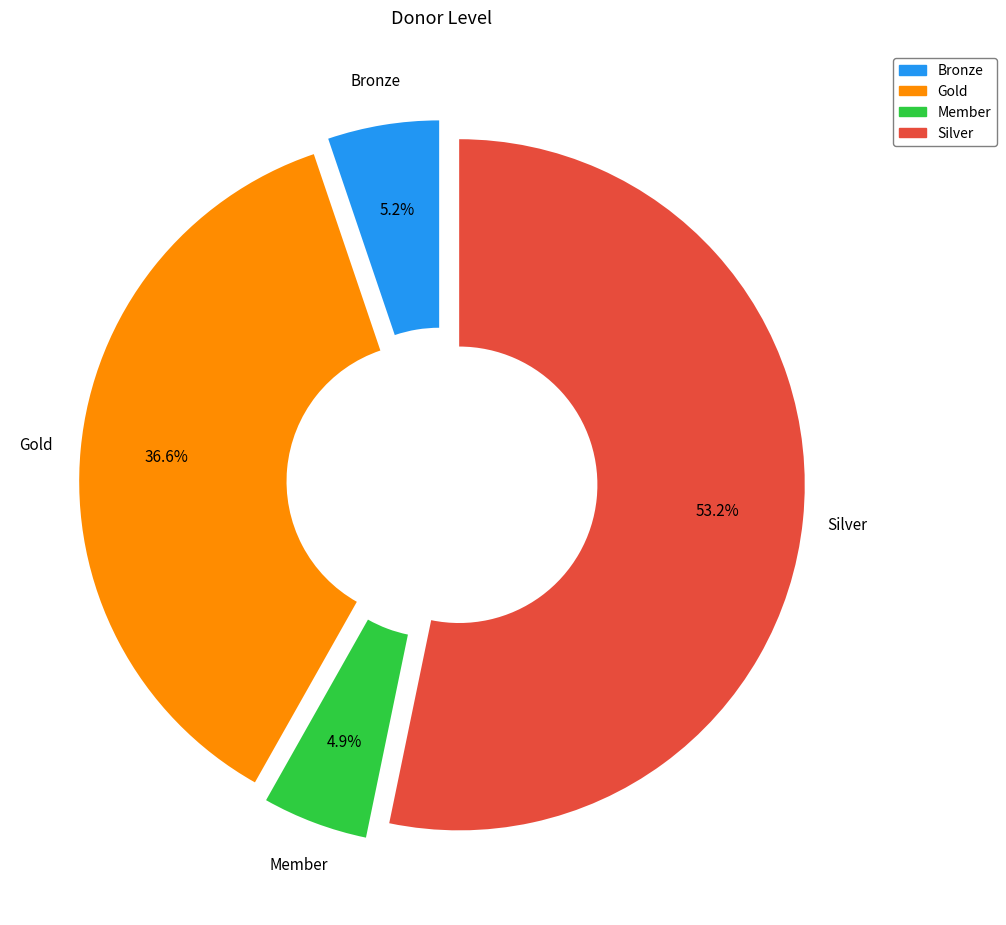

How many segments does this pie chart have?

4